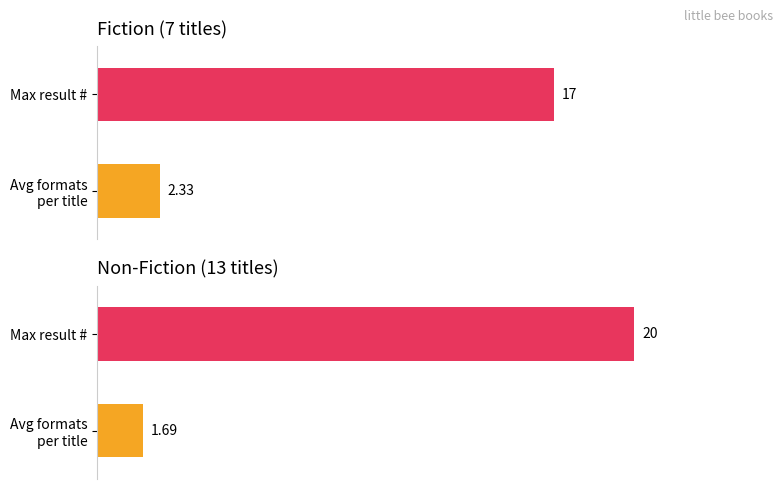

Between 0 and 1, which series saw the biggest shift?

Fiction